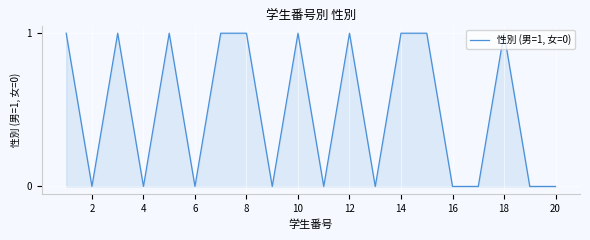

How many lines are shown in the chart?

1